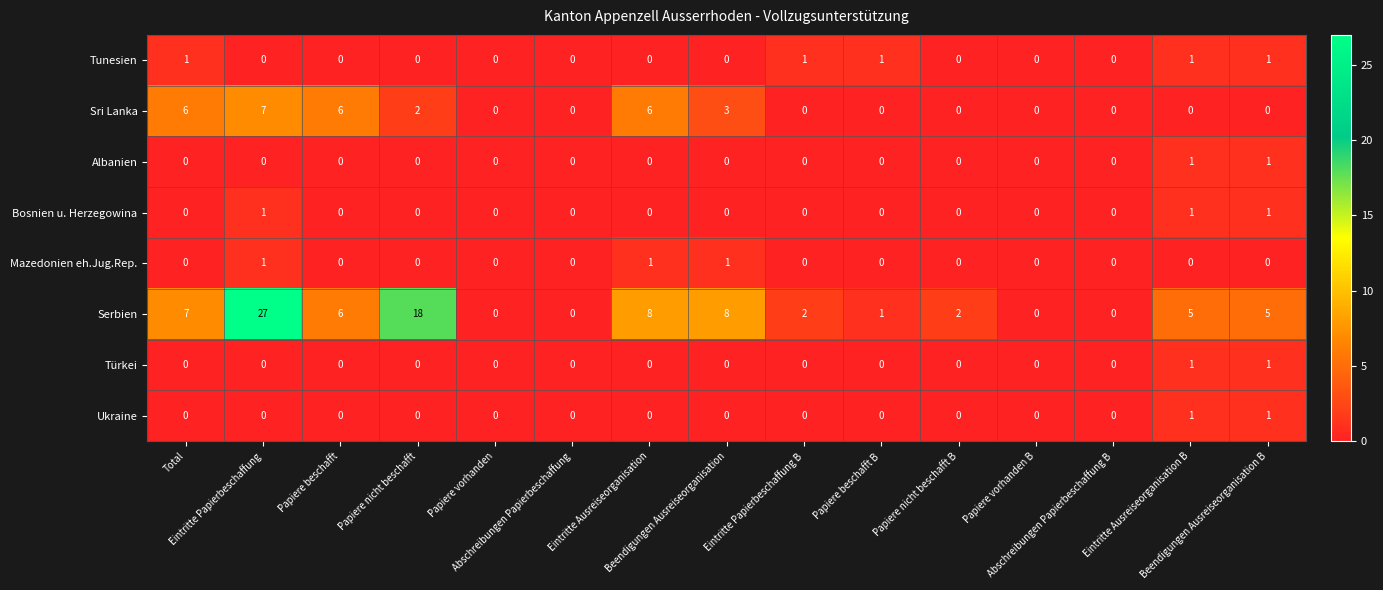

How many Mazedonien eh.Jug.Rep. values are between 0 and 1?

15